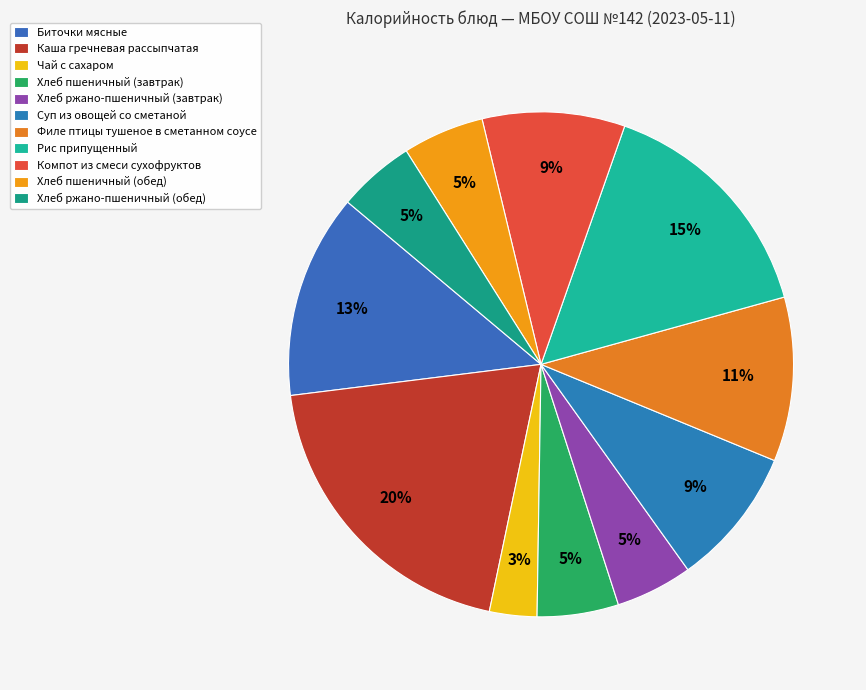

Is there a majority slice in this chart?

No